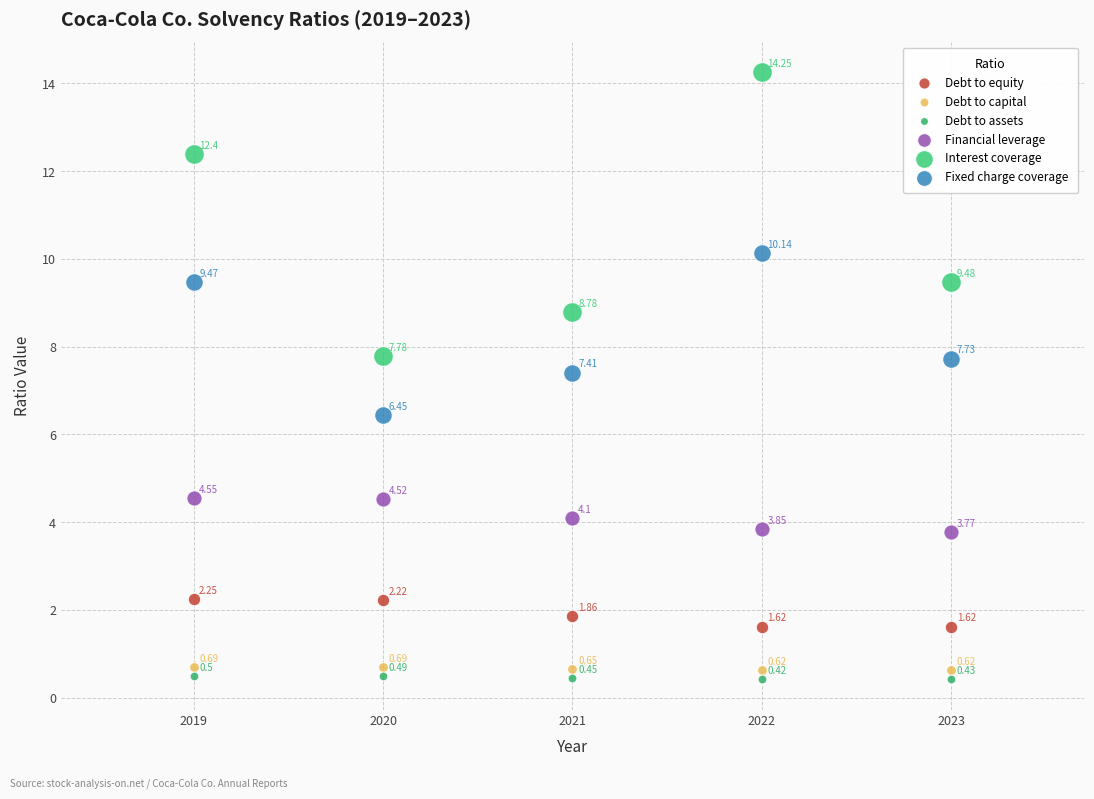

Which series has the widest spread of Y values?

Interest coverage